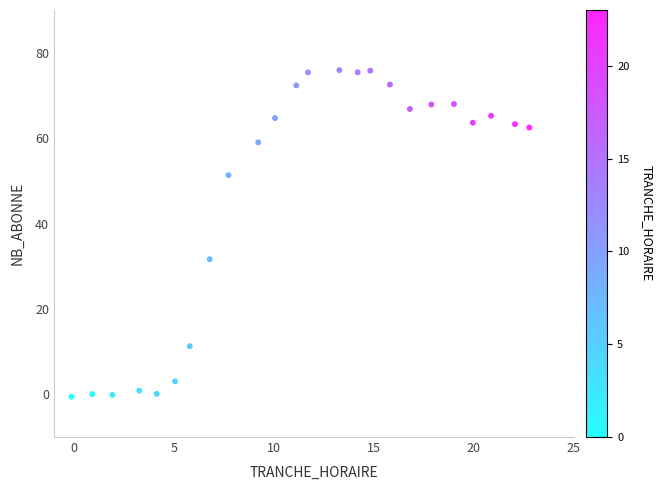

What is the range of X values (max minus min)?

22.9